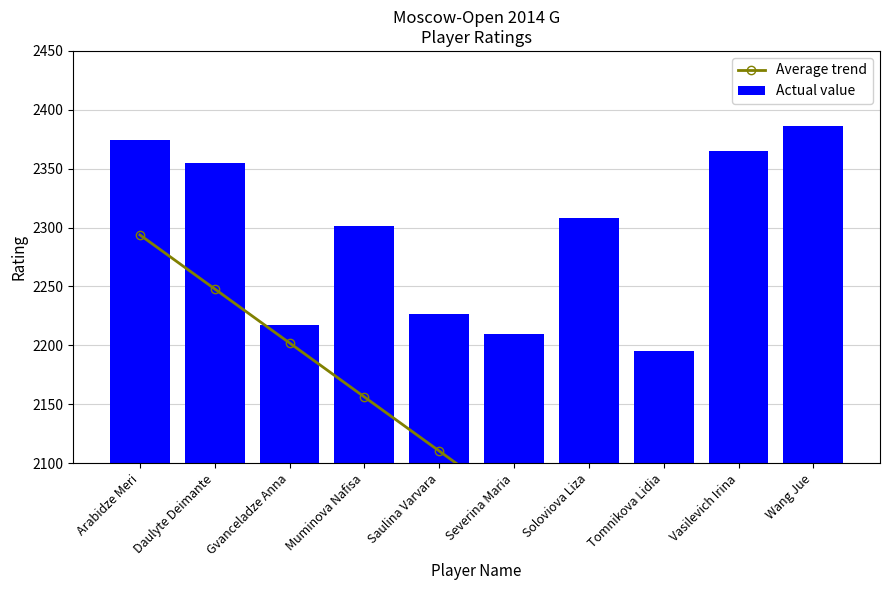

Which series changed the most between Daulyte Deimante and Tomnikova Lidia?

Average trend